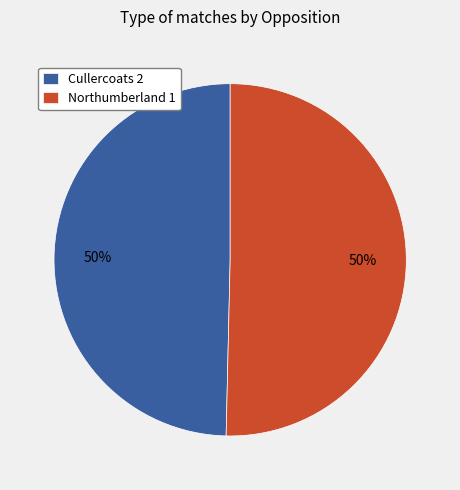

Approximately how many times larger is the value at Northumberland 1 compared to Cullercoats 2?

1.0